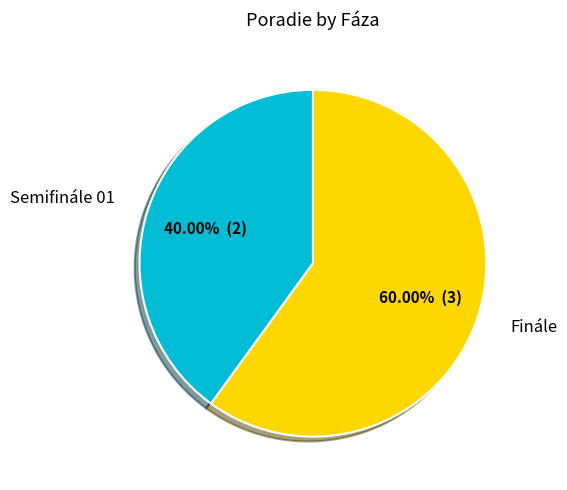

Which category has the smallest portion of the pie?

Semifinále 01